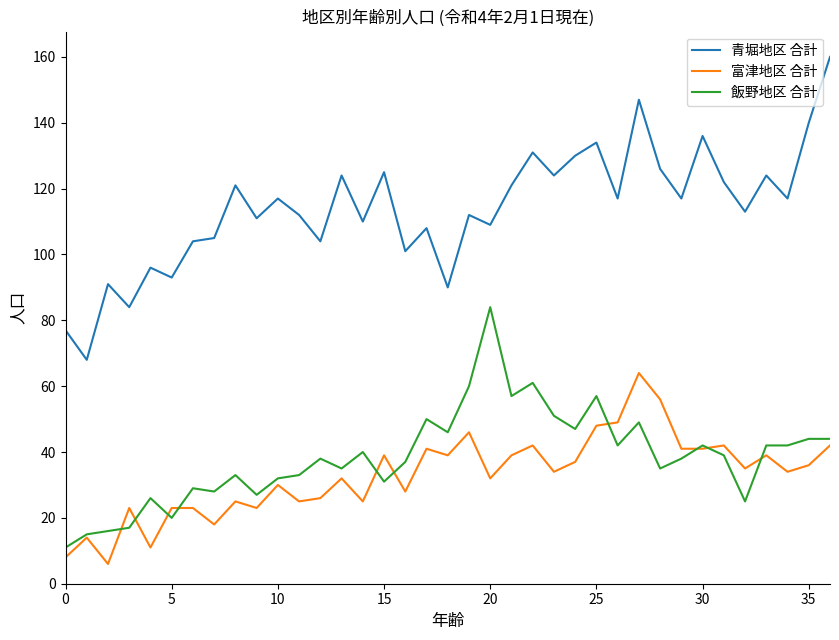

What is the minimum value for 富津地区 合計?

6